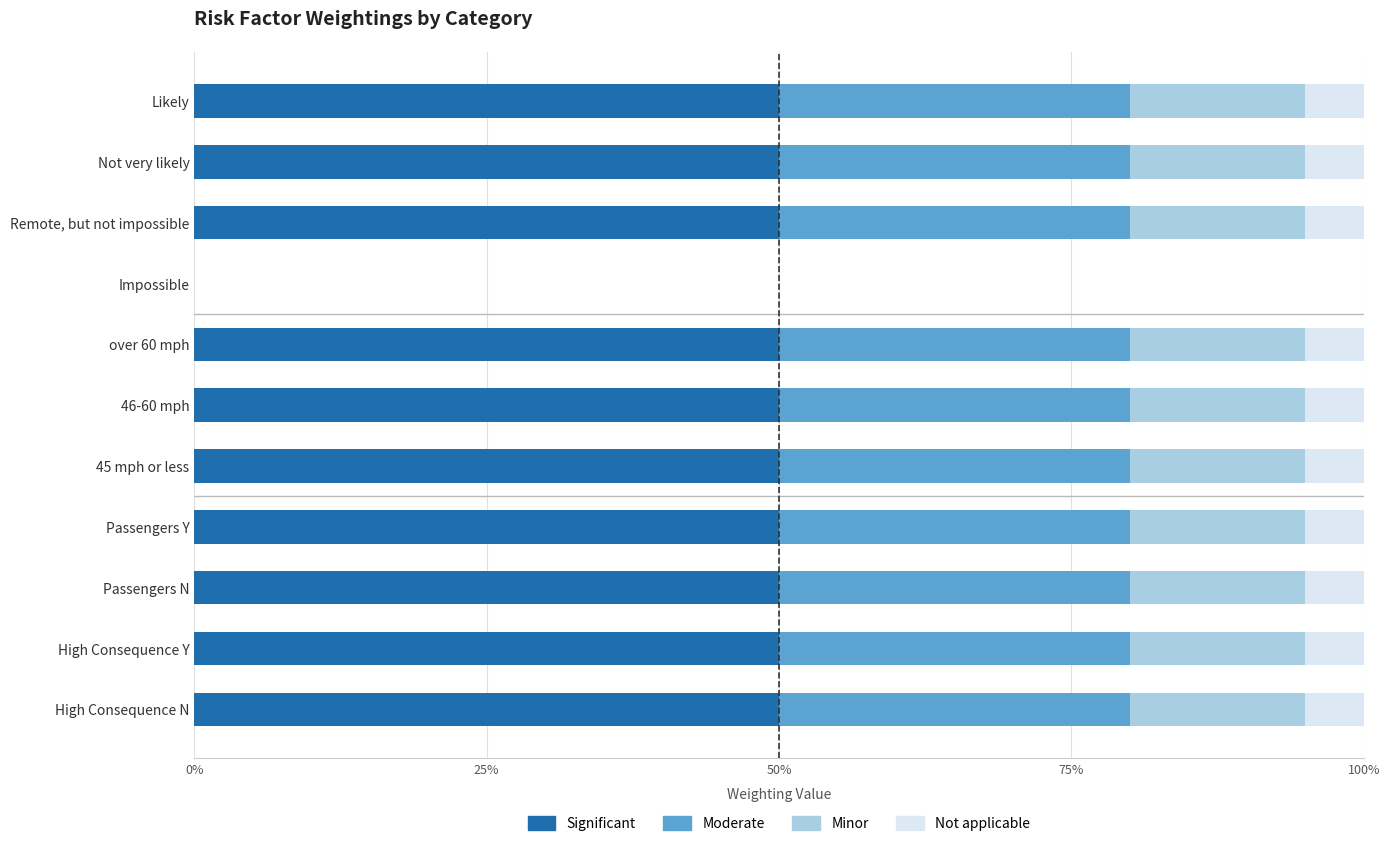

What is the total value across all series at 45 mph or less?

100